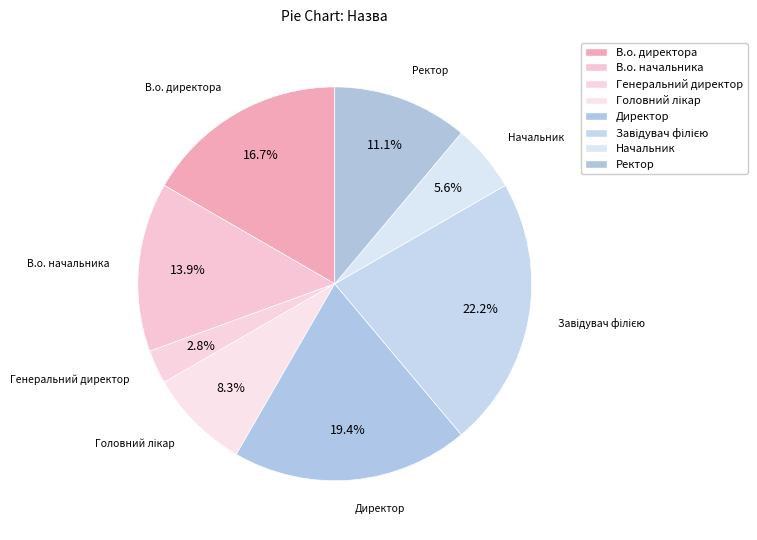

Is it true that Начальник is 17% of the pie?

False